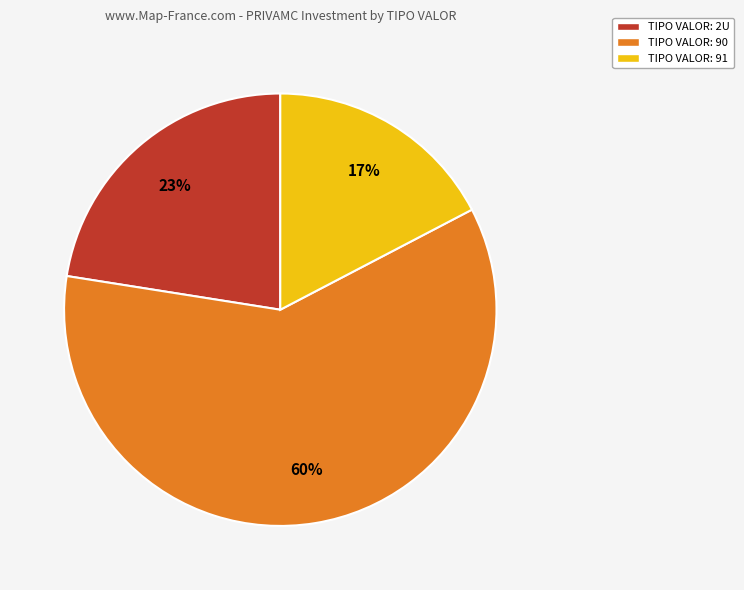

Does any single category account for the majority?

Yes